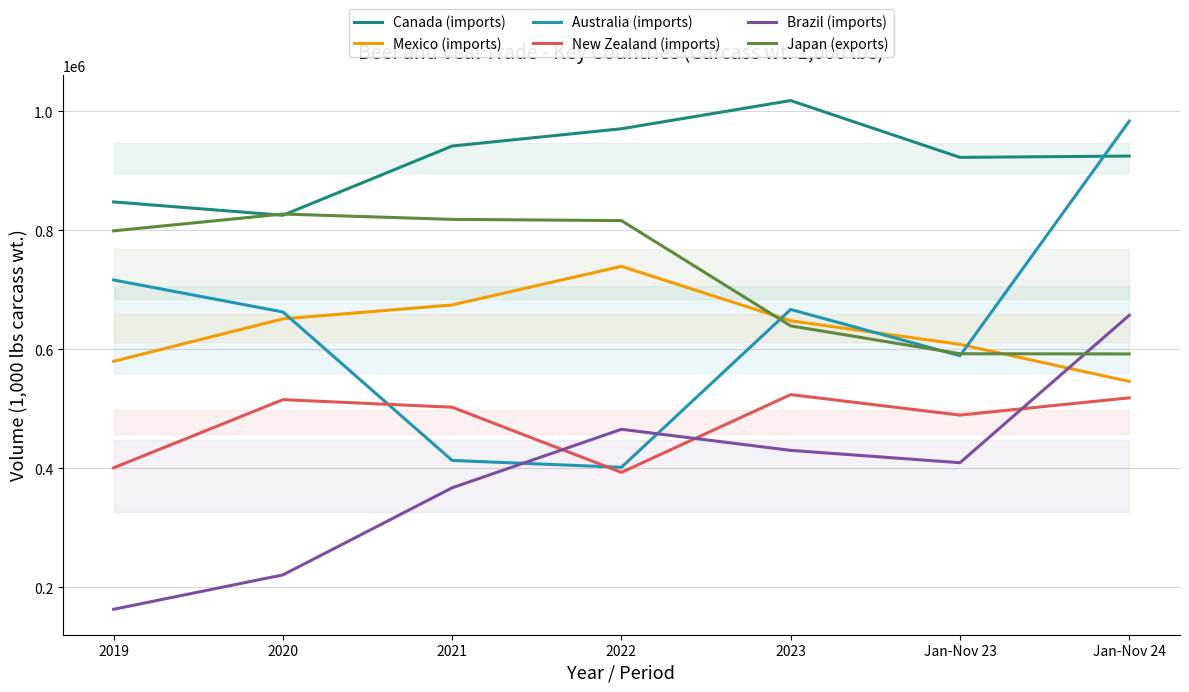

At which label does New Zealand (imports) reach its minimum?

2022